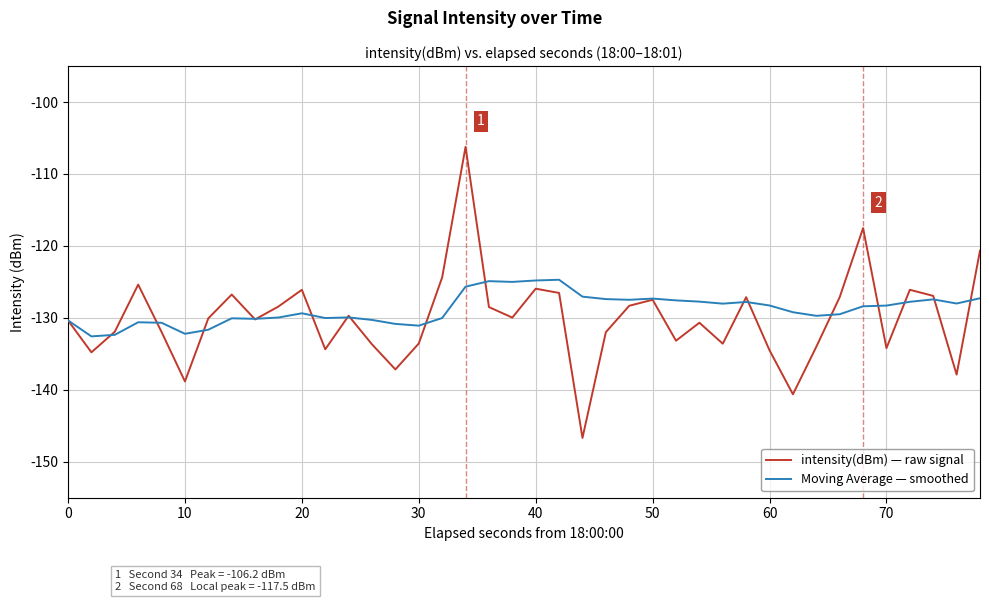

How many interior local peaks does the intensity(dBm) — raw signal series have?

11